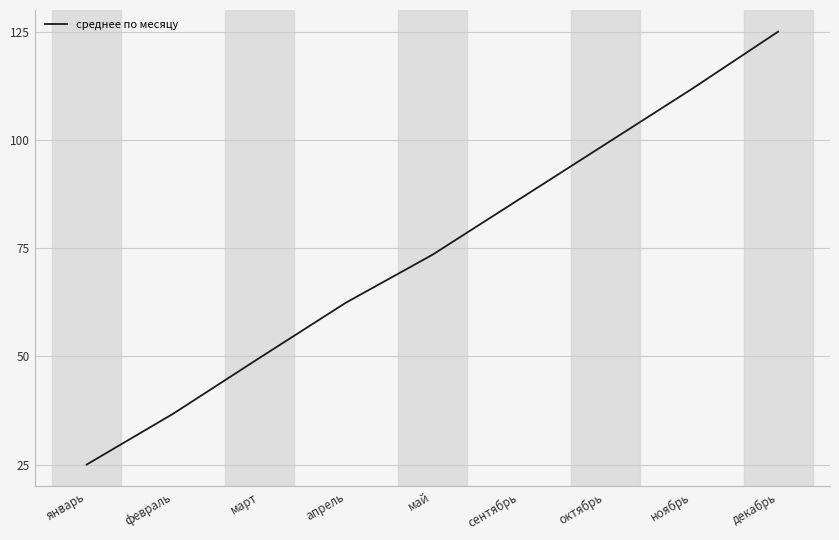

Is this an area chart (filled region under the line)?

No